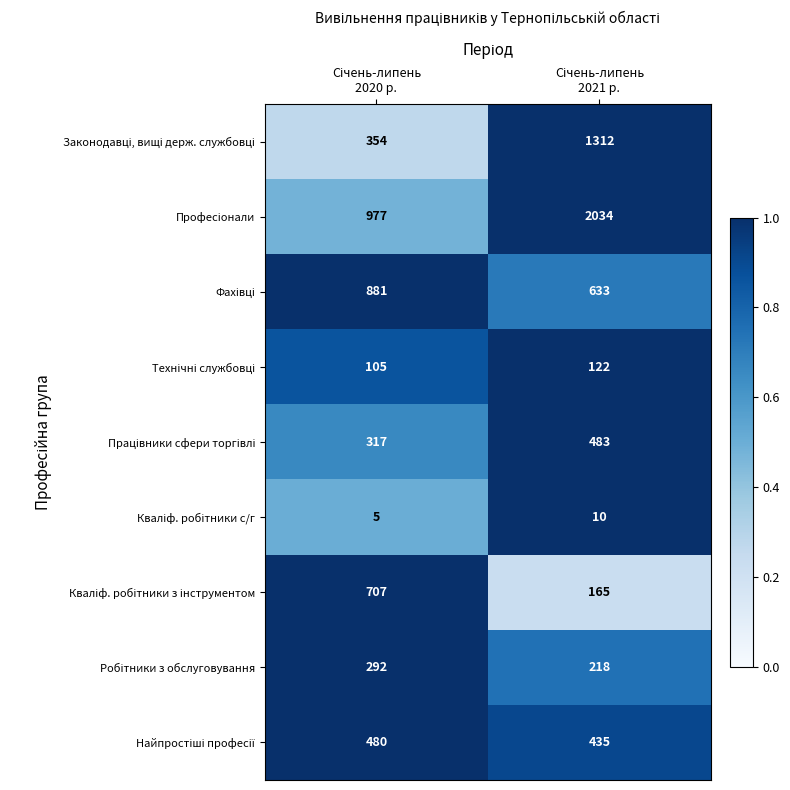

What is the minimum value shown in the chart?

5